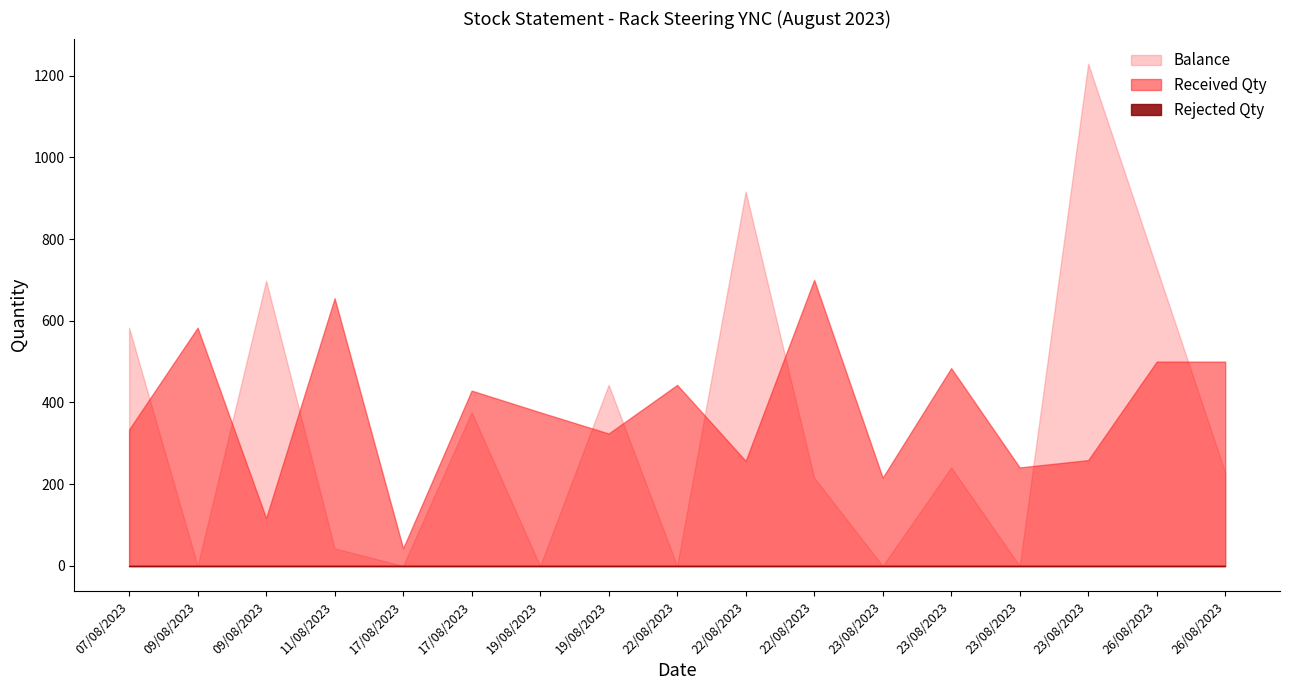

True or false: Rejected Qty and Received Qty cross at least once.

False